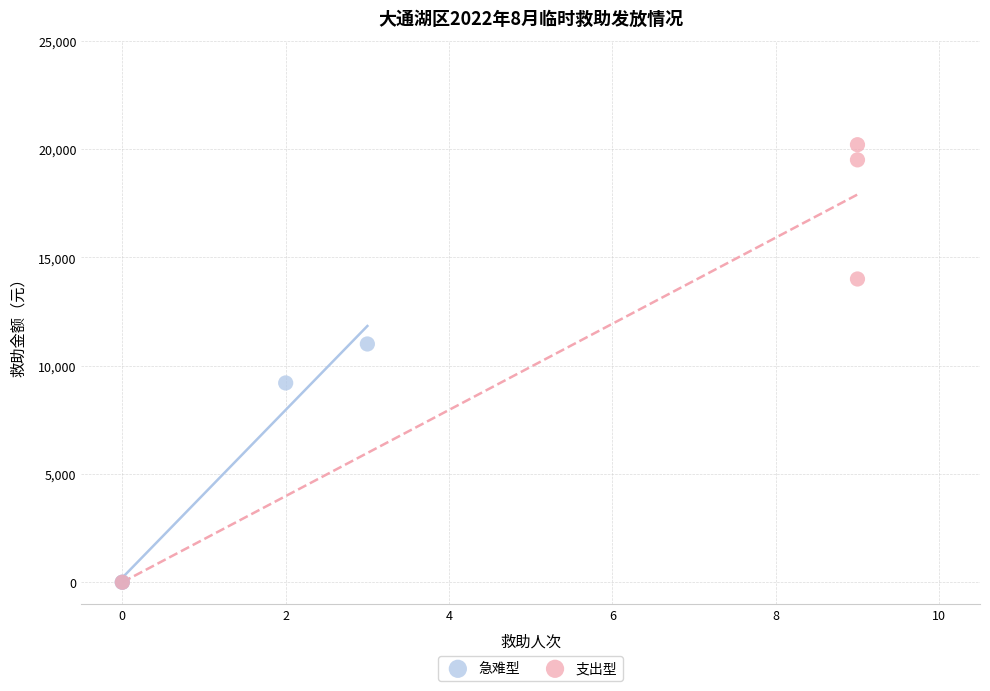

What are all the series names shown in the legend?

急难型, 支出型